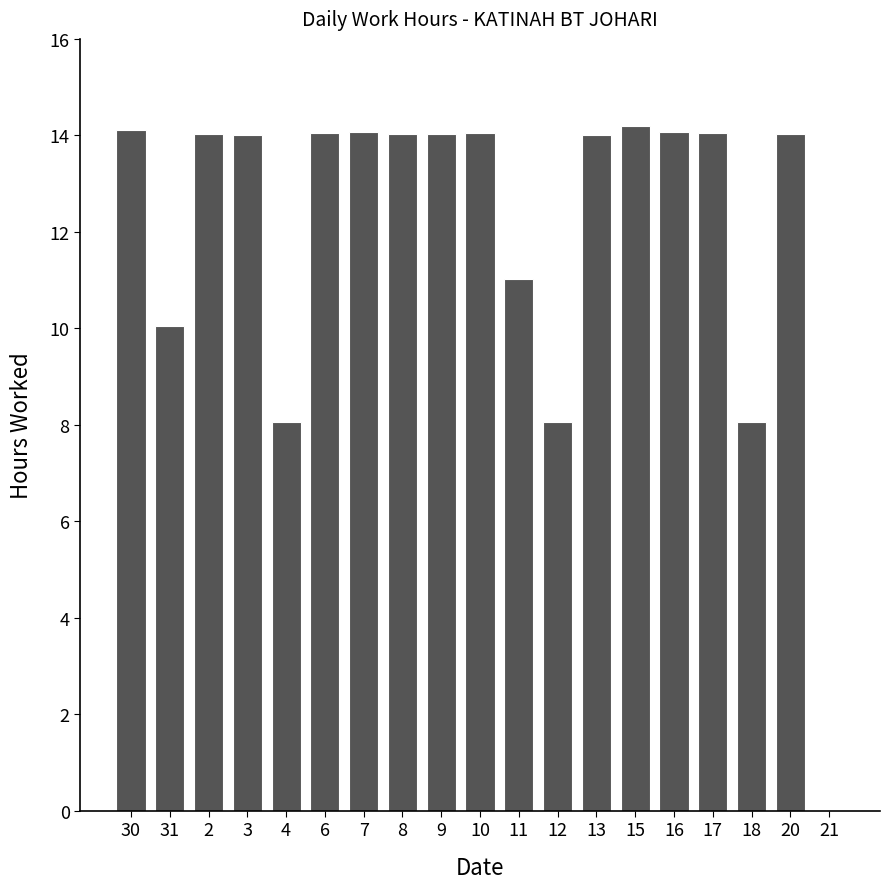

What is the sum of all values?

227.9